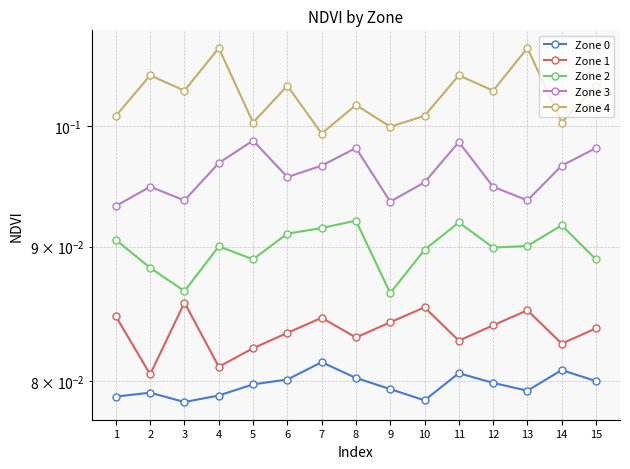

What is the value of the Zone 0 point at the 6th from the left?

0.1